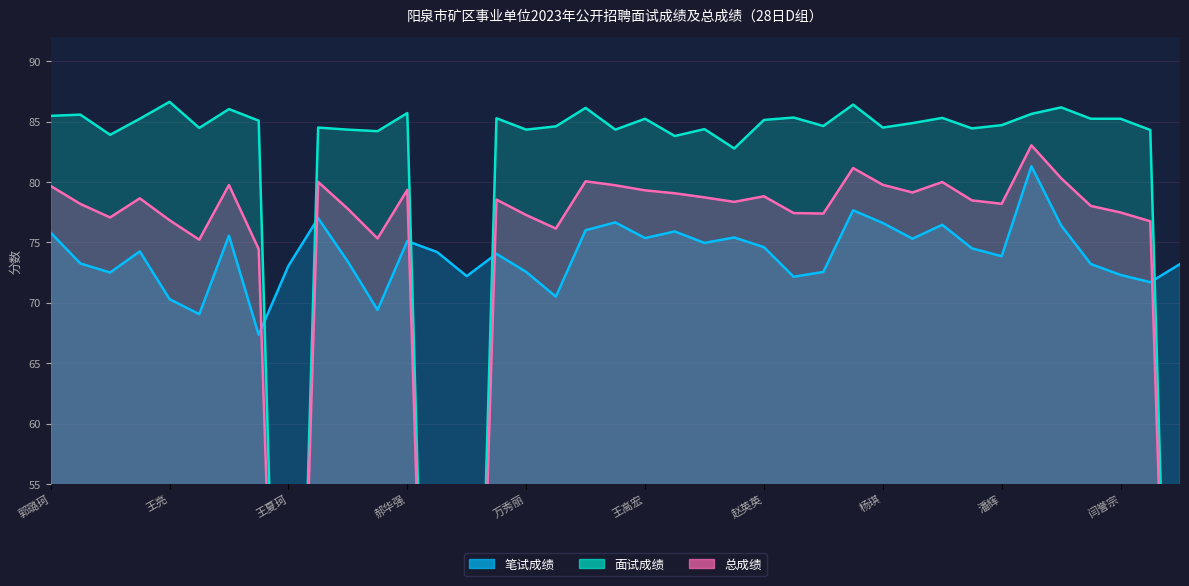

Which series ends up on top after the final intersection of 总成绩 and 笔试成绩?

笔试成绩